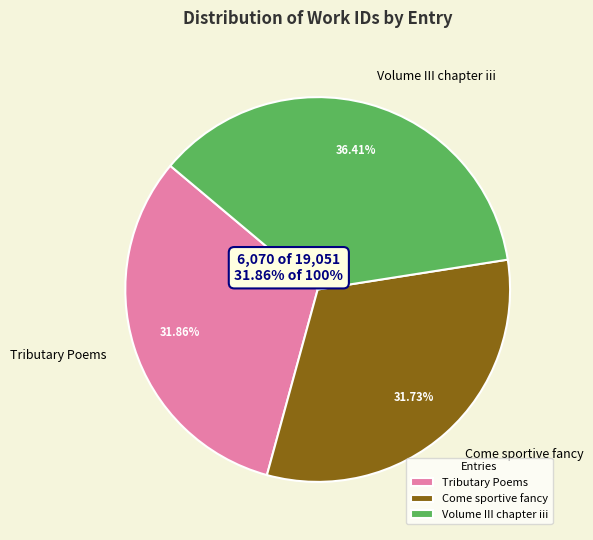

Which has a higher value, Tributary Poems or Come sportive fancy?

Tributary Poems